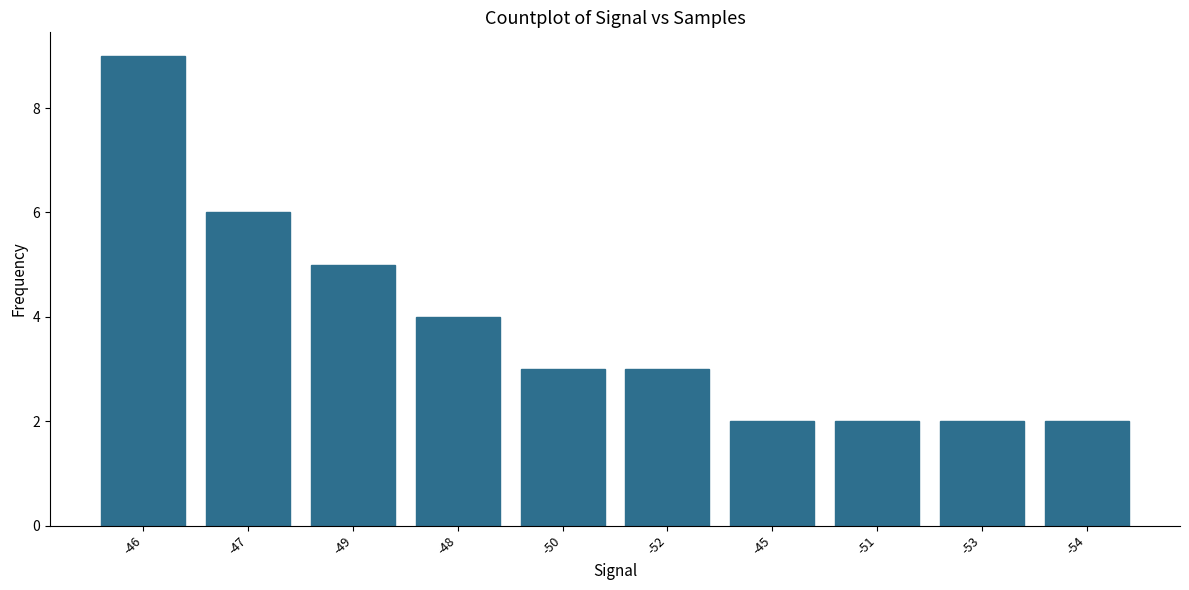

What is the label of the 4th bar from the left?

-48